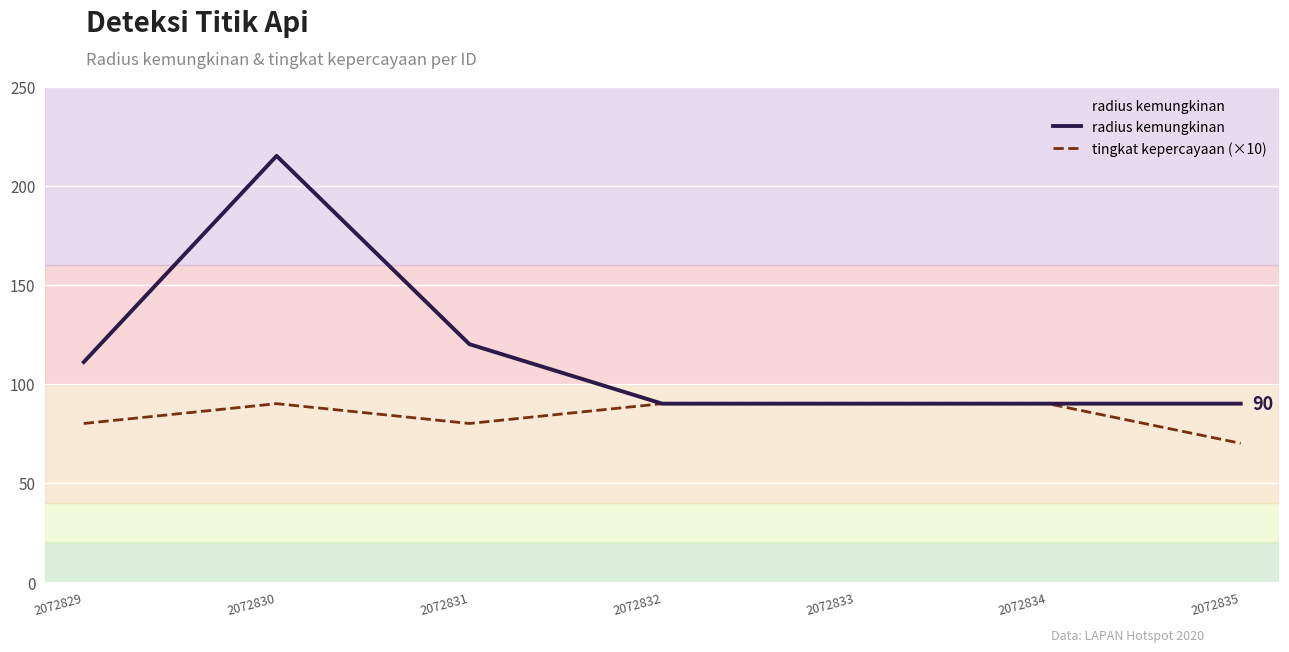

Is the value of radius kemungkinan at 2072831 greater than the value of tingkat kepercayaan (×10) at 2072833?

Yes